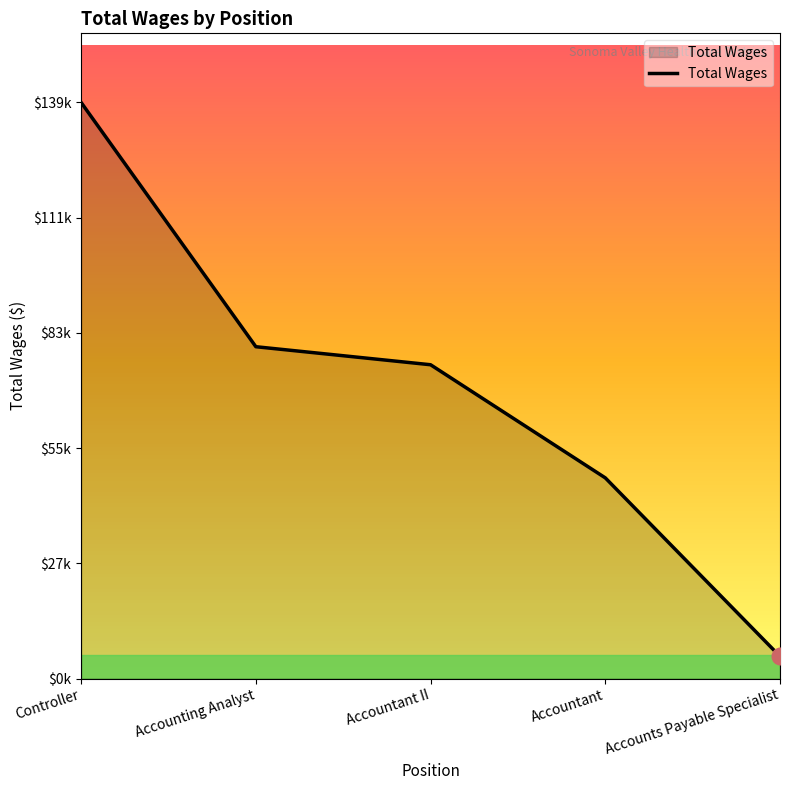

Where is the data nearest to the value 72690?

Accountant II